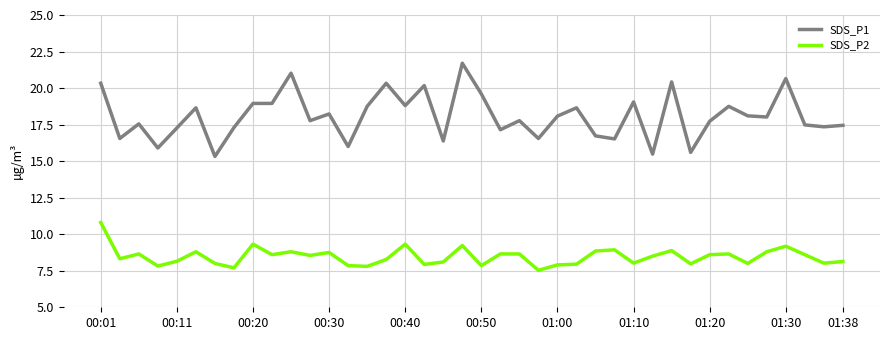

Does the chart have visible grid lines?

Yes